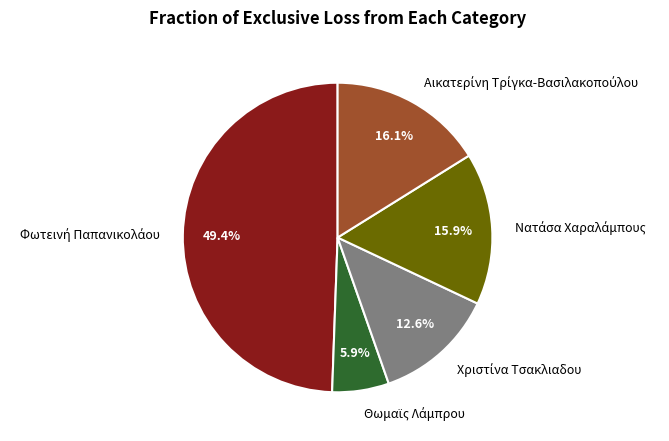

Does any single category account for the majority?

No